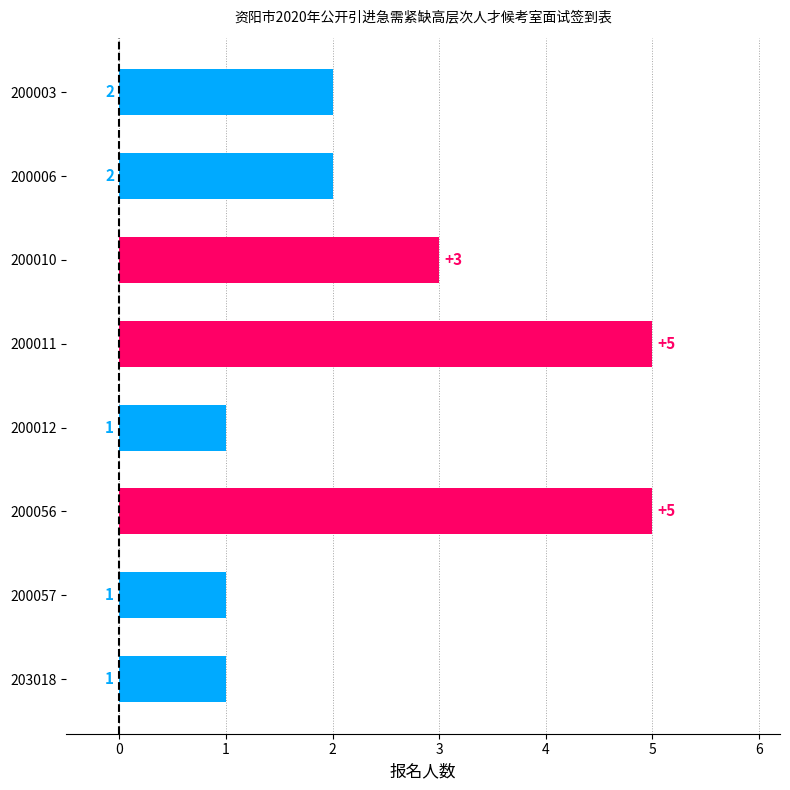

What is the difference between the second highest and minimum values?

4